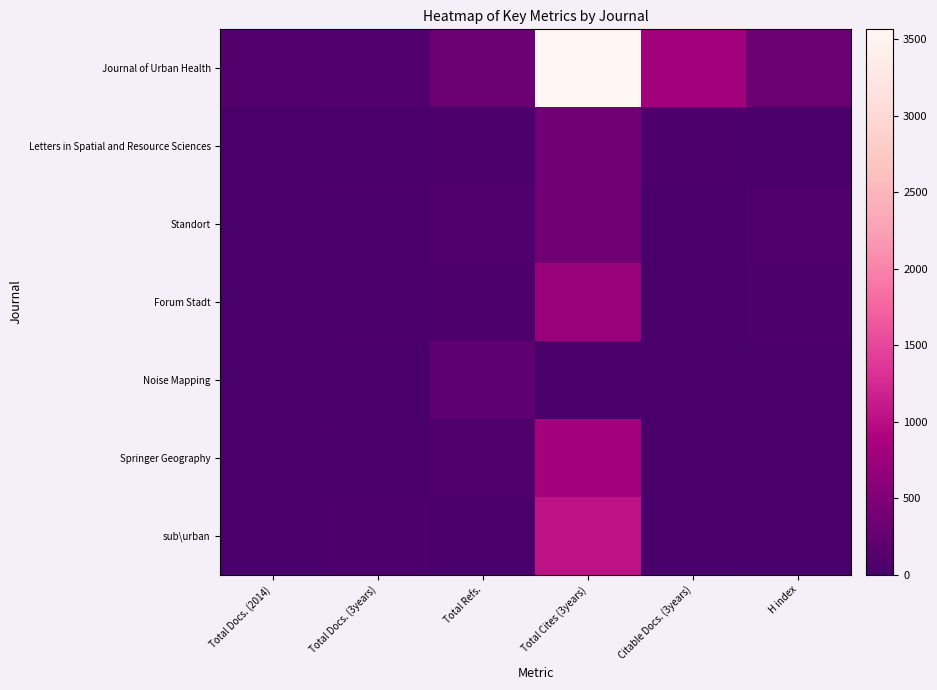

What is the greatest value displayed?

3563